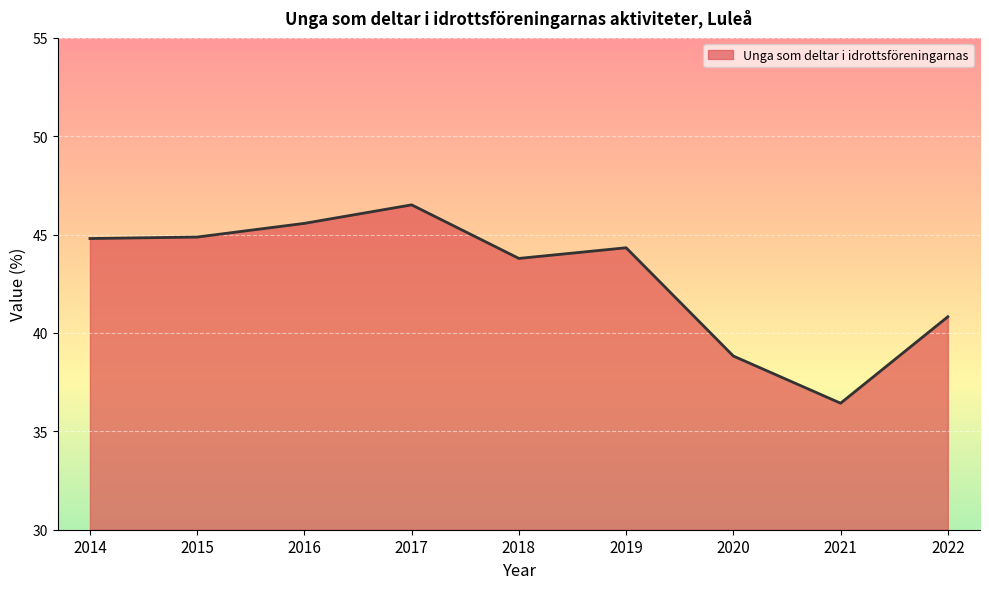

What is the difference between the values at 2020 and 2014?

6.0